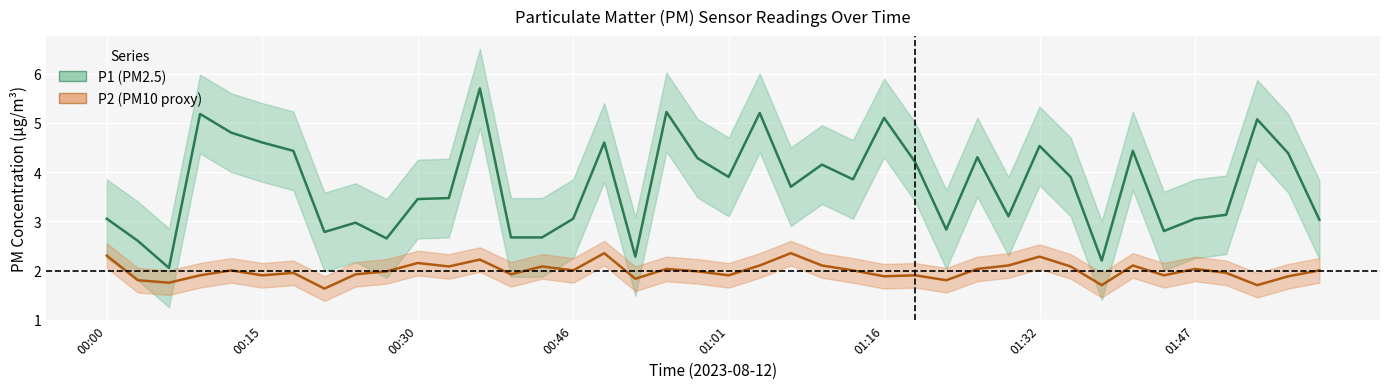

Reading left to right, extract all data points from this chart.

P1: 3.0	2.6	2.0	5.2	4.8	4.6	4.4	2.8	3.0	2.6	3.5	3.5	5.7	2.7	2.7	3.0	4.6	2.3	5.2	4.3	3.9	5.2	3.7	4.2	3.9	5.1	4.2	2.8	4.3	3.1	4.5	3.9	2.2	4.4	2.8	3.0	3.1	5.1	4.4	3.0
P2: 2.3	1.8	1.8	1.9	2.0	1.9	1.9	1.6	1.9	2.0	2.1	2.1	2.2	1.9	2.1	2.0	2.4	1.8	2.0	2.0	1.9	2.1	2.4	2.1	2.0	1.9	1.9	1.8	2.0	2.1	2.3	2.1	1.7	2.1	1.9	2.0	1.9	1.7	1.9	2.0